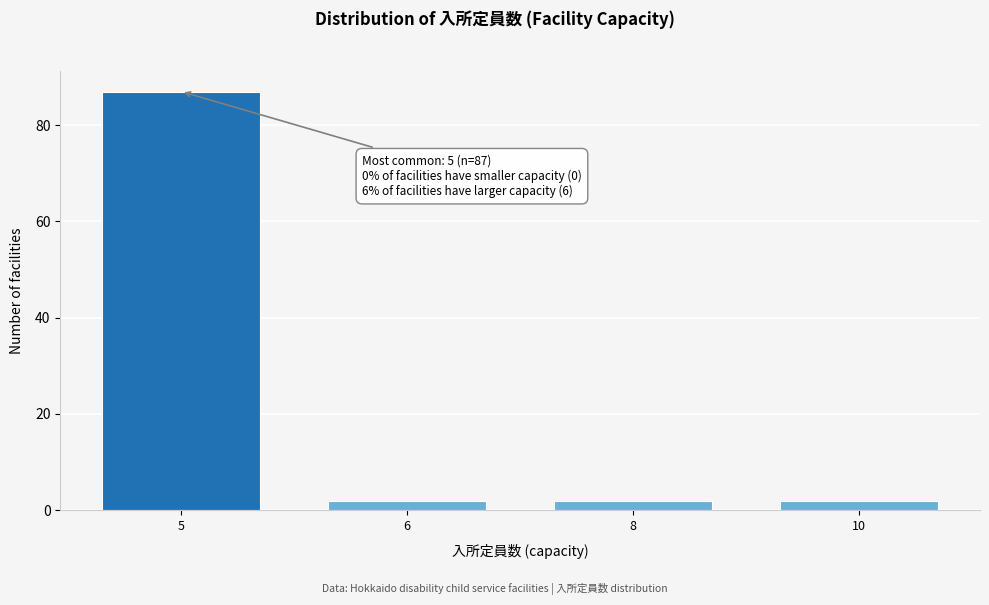

Reading left to right, transcribe all the data shown in this chart.

5=87	6=2	8=2	10=2